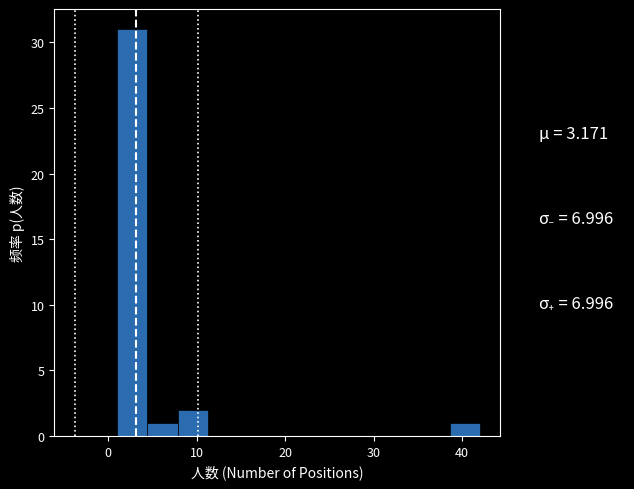

Read against the x-axis, roughly where is the centre of the tallest bar?

3